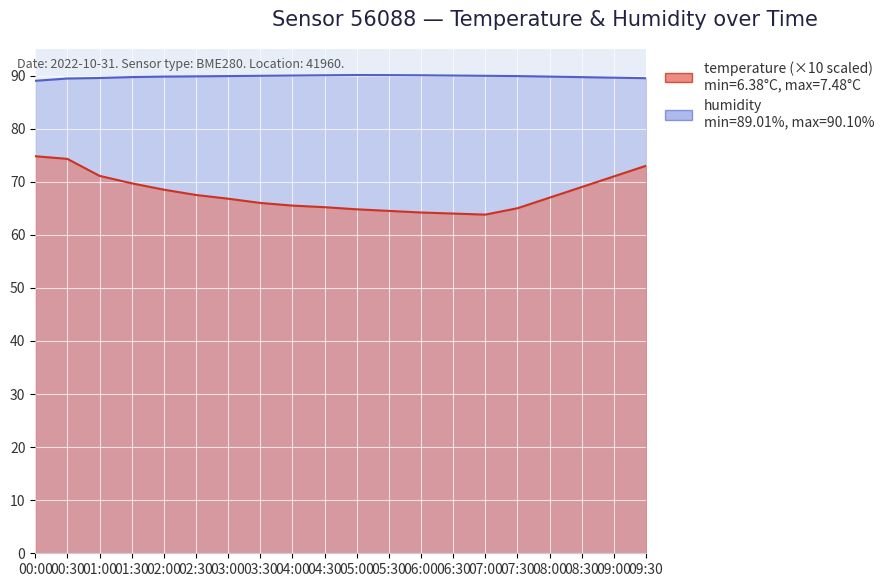

How many lines are shown in the chart?

2